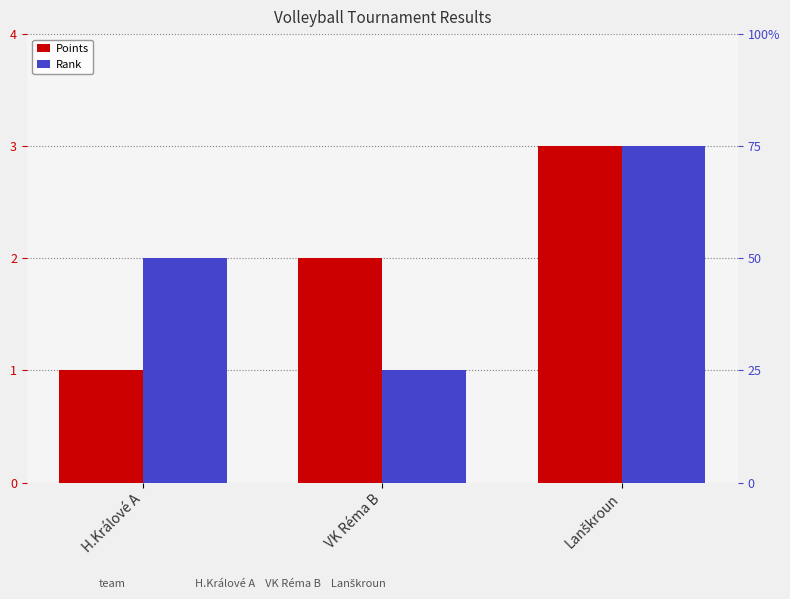

True or false: Points has a value of 3 at Lanškroun.

True